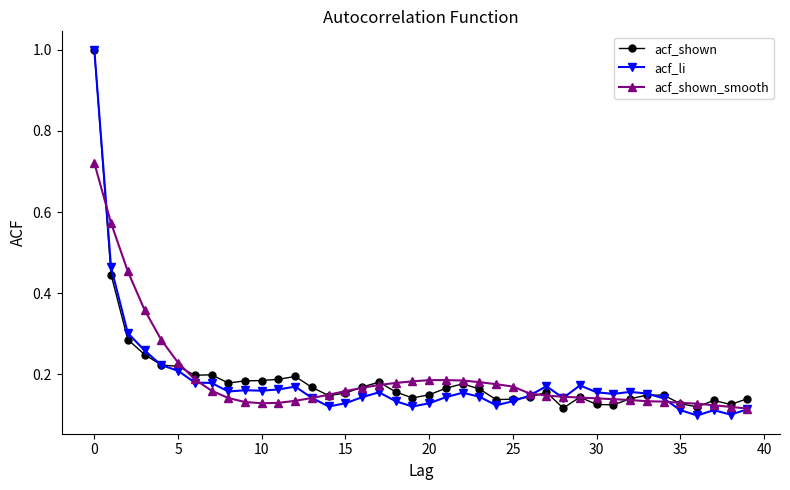

What is the difference between the maximum and second lowest values in the acf_shown series?

0.9